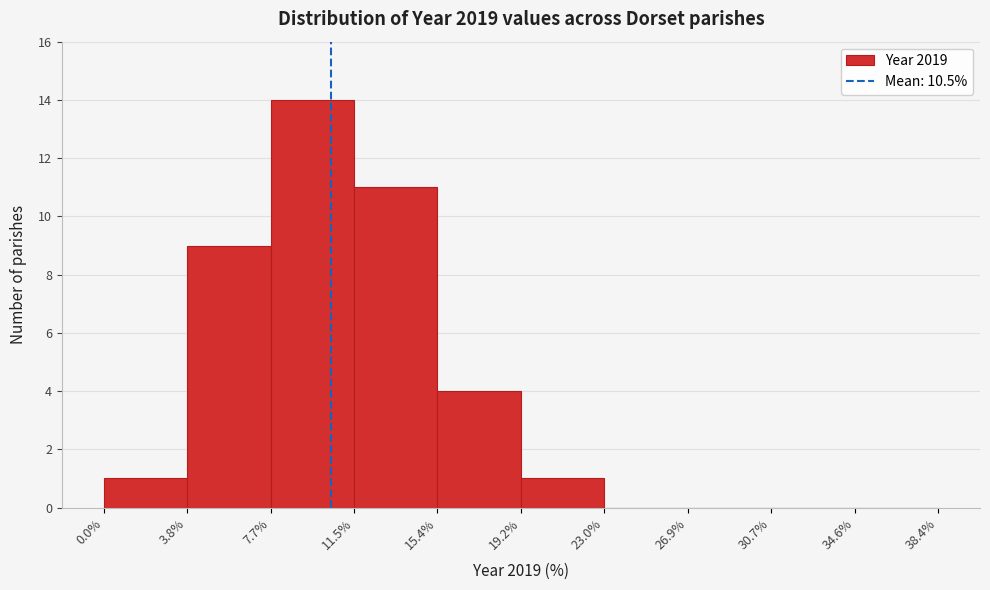

Reading left to right, list every bar in this chart as the range it spans on the x-axis followed by its height. The values are not printed on the chart, so give them approximately, as read against the axis.

0.0% to 3.8%: 1
3.8% to 7.7%: 9
7.7% to 11.5%: 14
11.5% to 15.4%: 11
15.4% to 19.2%: 4
19.2% to 23.0%: 1
23.0% to 26.9%: 0
26.9% to 30.7%: 0
30.7% to 34.6%: 0
34.6% to 38.4%: 0